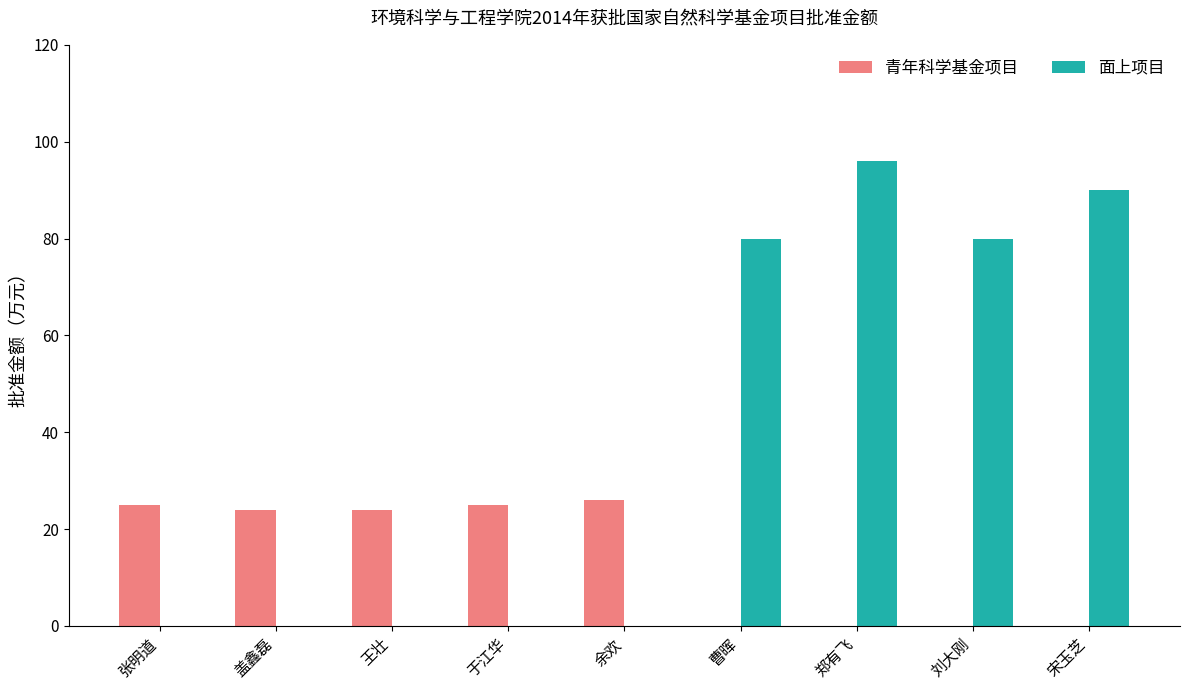

Reading left to right, extract all data points from this chart.

青年科学基金项目: 张明道=25	盖鑫磊=24	王壮=24	于江华=25	余欢=26	曹晖=0	郑有飞=0	刘大刚=0	宋玉芝=0
面上项目: 张明道=0	盖鑫磊=0	王壮=0	于江华=0	余欢=0	曹晖=80	郑有飞=96	刘大刚=80	宋玉芝=90